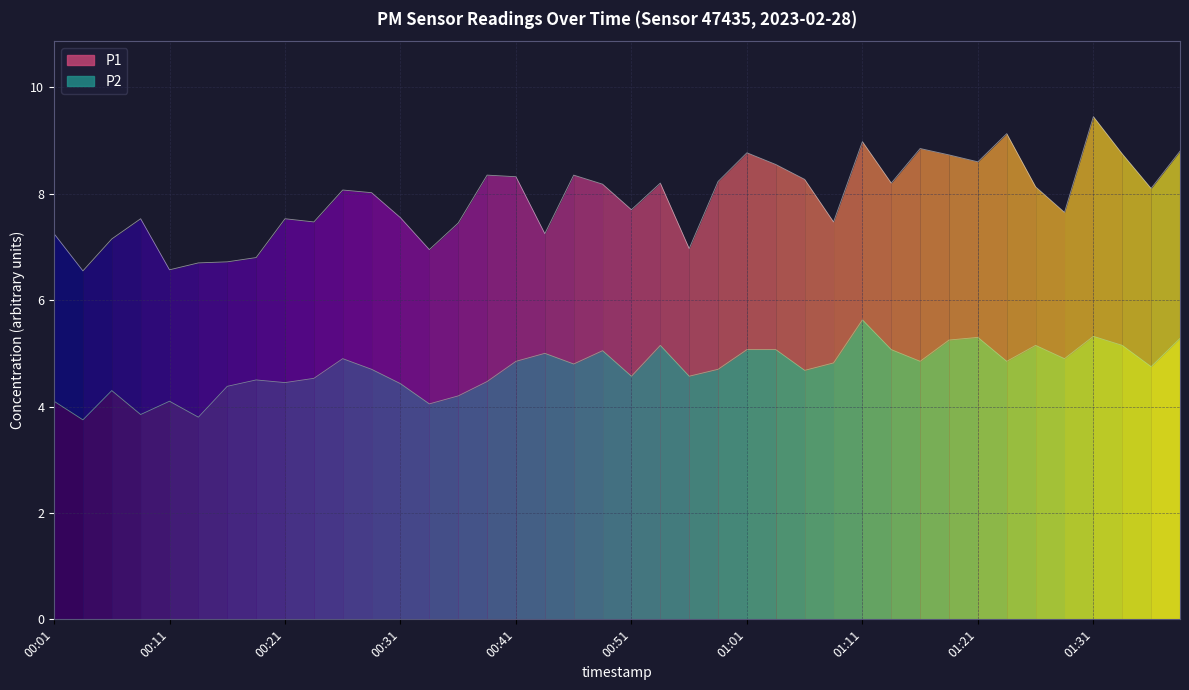

At 22, list the series in order from smallest to largest.

P2 line, P1 line